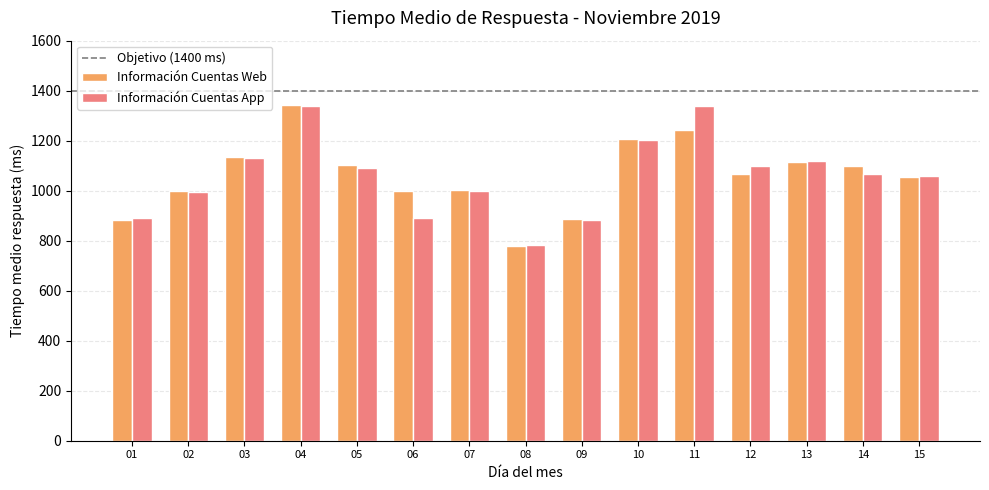

At which label does Información Cuentas Web reach its peak?

04